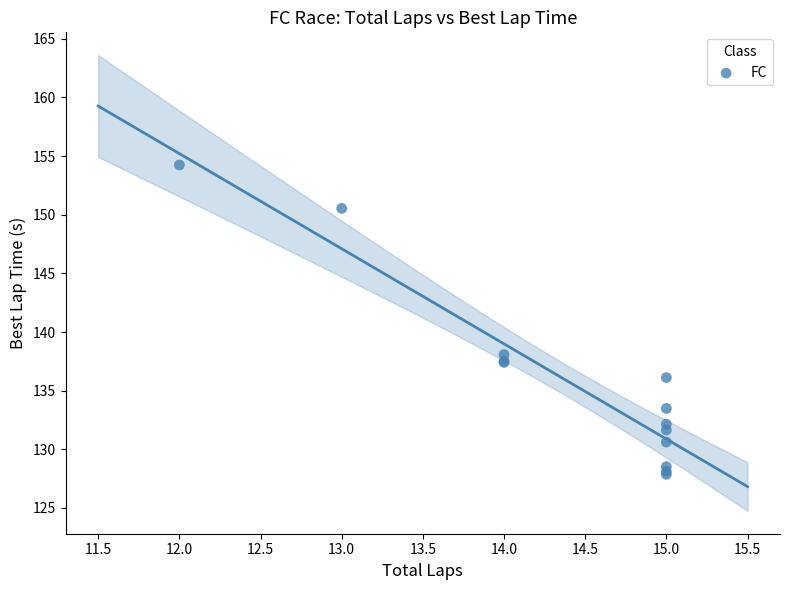

What Y value in the scatter plot is closest to 141?

138.1